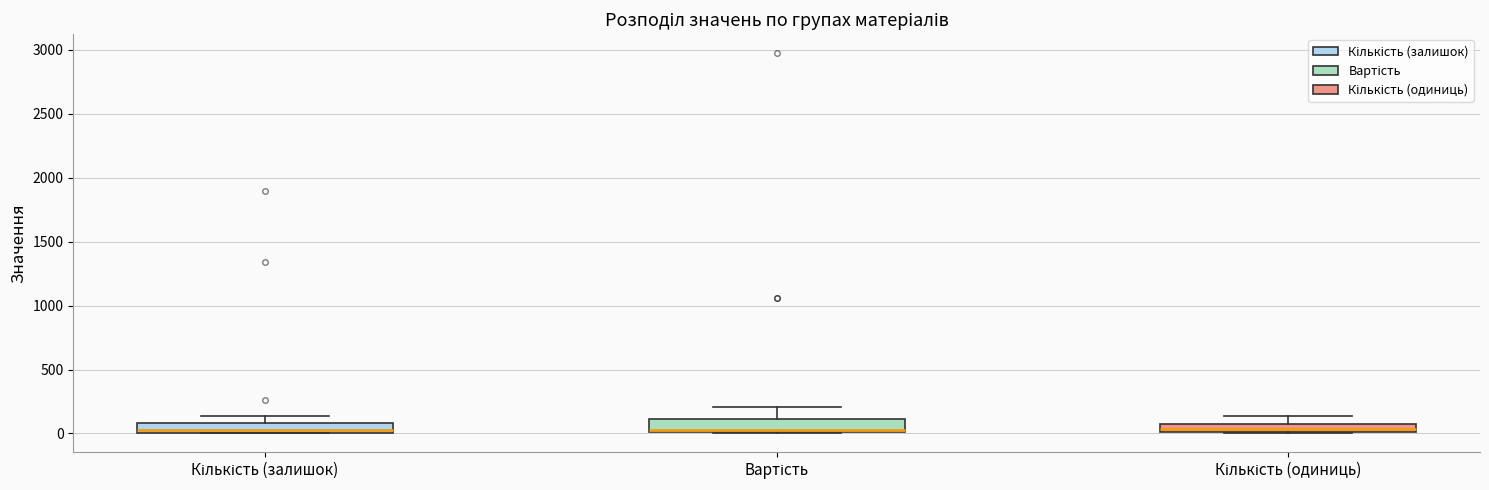

Where is the upper edge of the box for Кількість (одиниць) on the y-axis? The values are not printed on the chart, so give them approximately, as read against the axis.

100